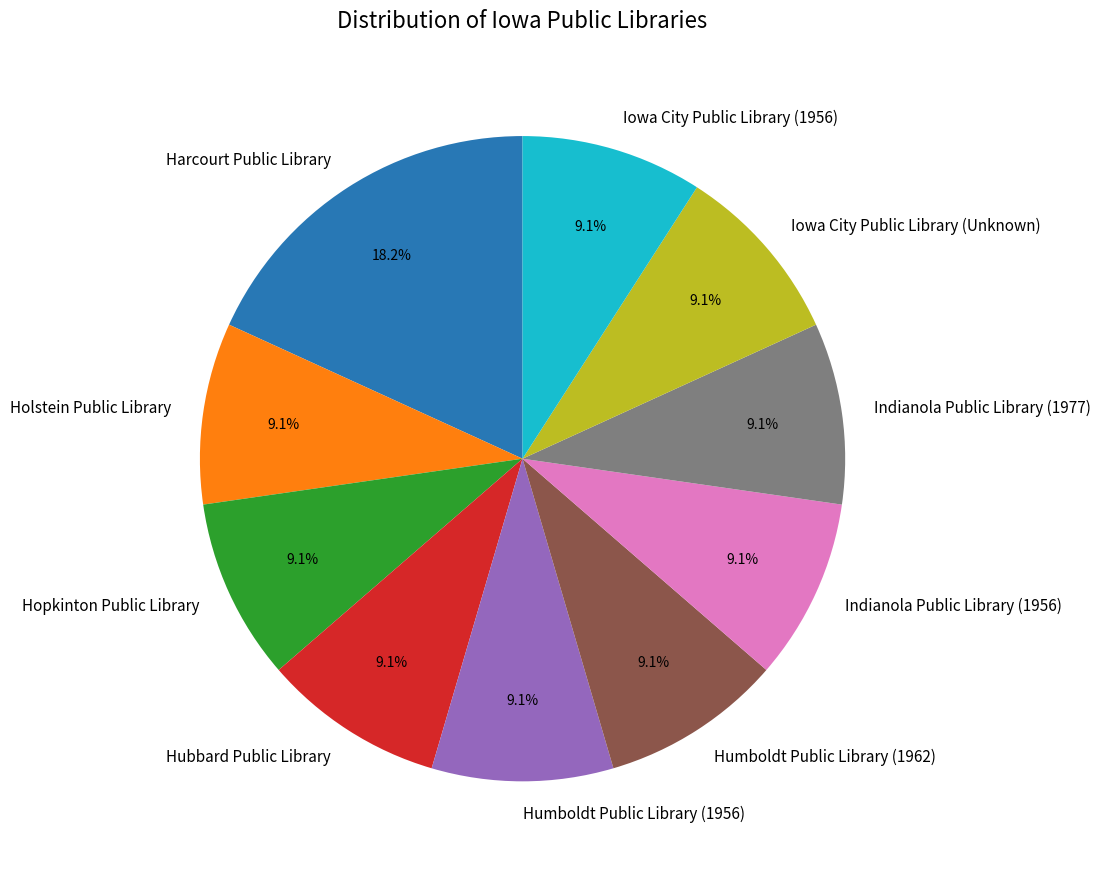

To the nearest percent, what is the combined percentage of Hopkinton Public Library and Indianola Public Library (1956)?

18%